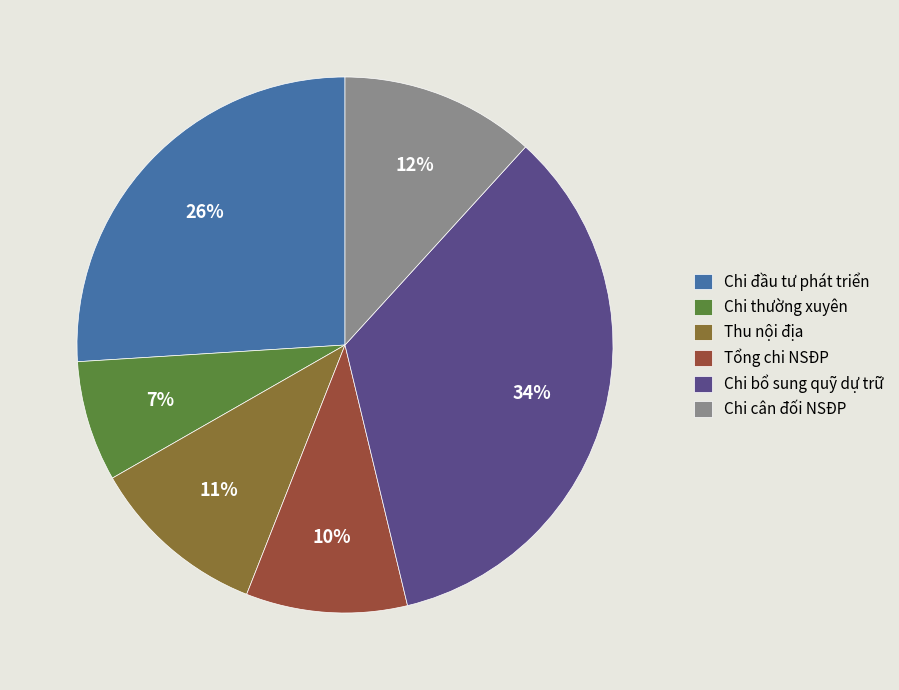

True or false: Chi thường xuyên accounts for 1% of the total.

False